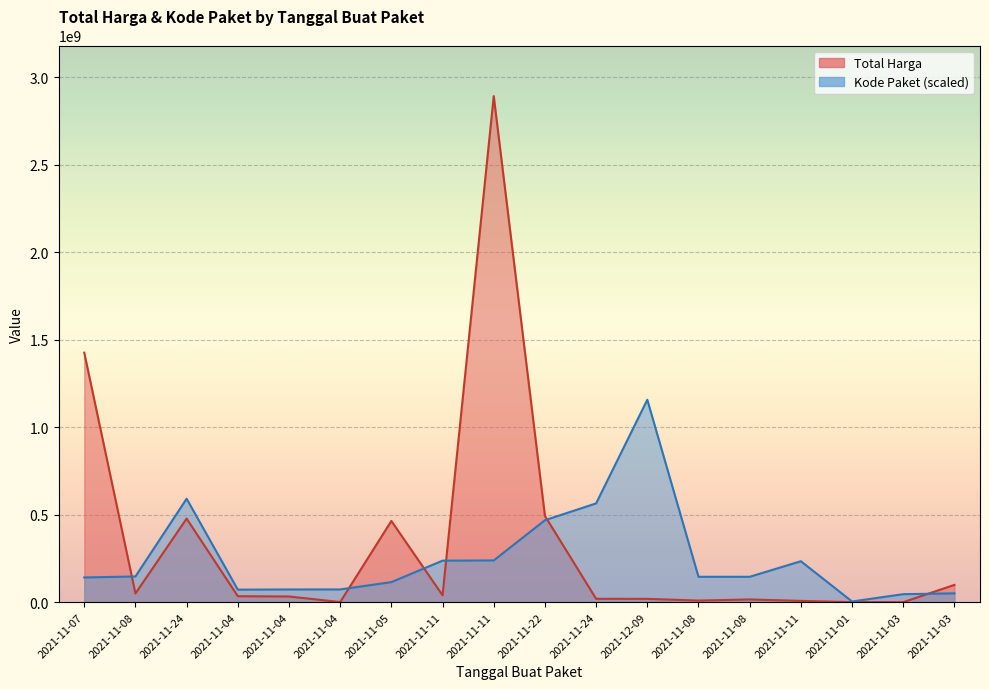

Reading right to left, transcribe all the data shown in this chart.

Total Harga: 2021-11-03=98772570.0	2021-11-03=78000.0	2021-11-01=333600.0	2021-11-11=7401240.0	2021-11-08=15513960.0	2021-11-08=9180000.0	2021-12-09=18900000.0	2021-11-24=19175000.0	2021-11-22=493000000.0	2021-11-11=2892122000.0	2021-11-11=39440000.0	2021-11-05=464002100.0	2021-11-04=577875.0	2021-11-04=32441200.0	2021-11-04=34000000.0	2021-11-24=477600000.0	2021-11-08=49730040.0	2021-11-07=1425867900.0
Kode Paket: 2021-11-03=50317838.2	2021-11-03=45719843.3	2021-11-01=3893192.7	2021-11-11=234019480.4	2021-11-08=145013039.3	2021-11-08=144920743.8	2021-12-09=1156848800.0	2021-11-24=564504557.8	2021-11-22=468408142.9	2021-11-11=238500008.3	2021-11-11=237207871.0	2021-11-05=114547128.0	2021-11-04=72728868.0	2021-11-04=72544276.9	2021-11-04=71570978.7	2021-11-24=591136009.9	2021-11-08=146909292.7	2021-11-07=141153408.6